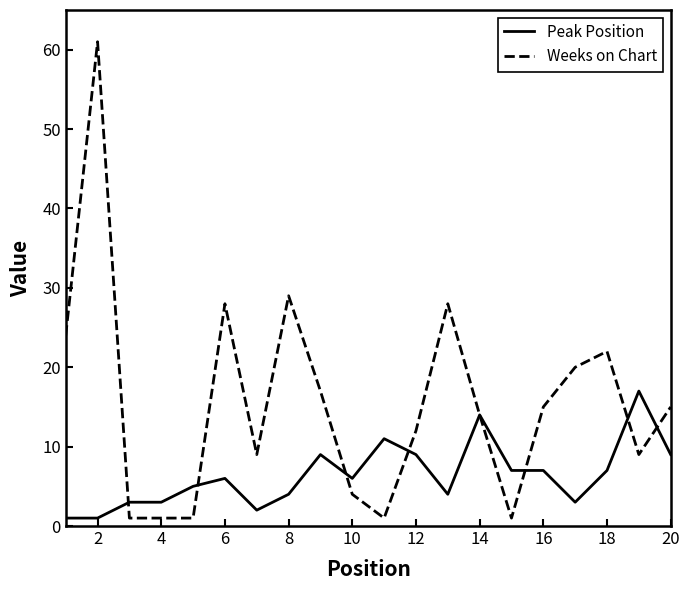

List the series in order of their peak value, lowest first.

Peak Position, Weeks on Chart